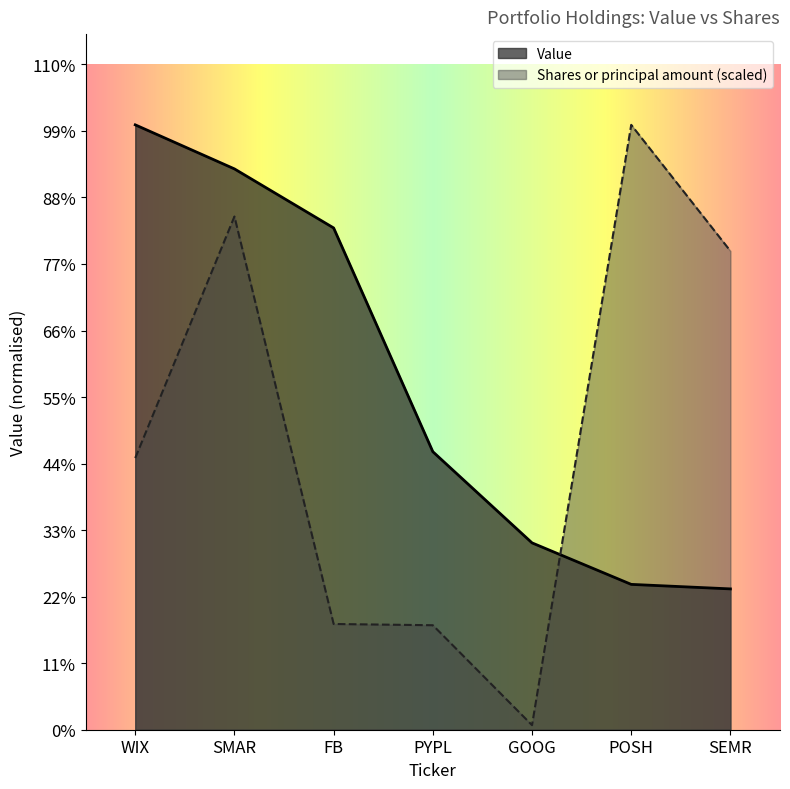

How many values in the Value series exceed 107719000?

3